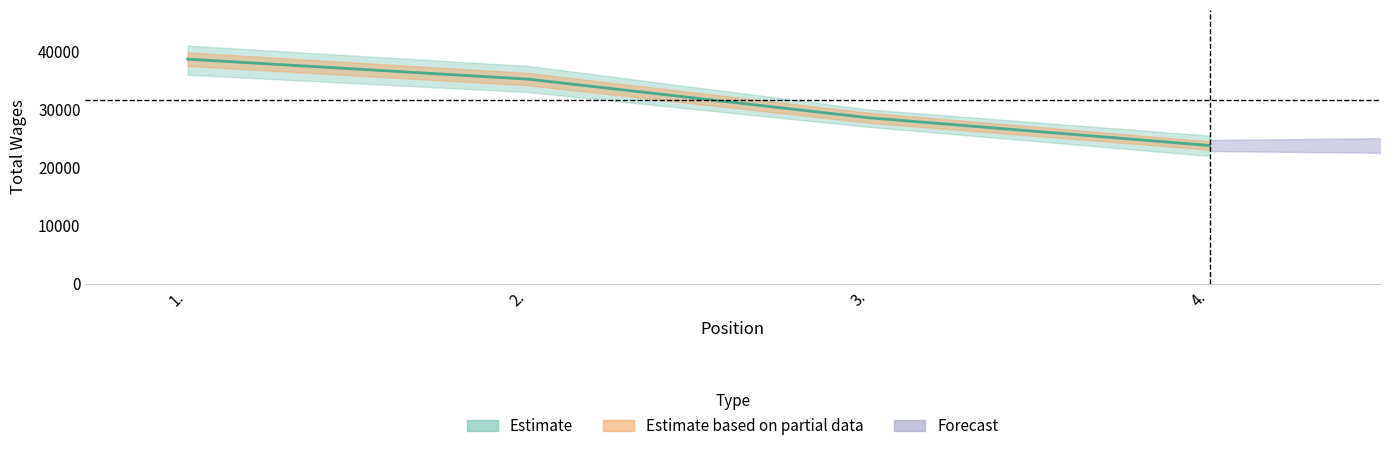

What is the greatest value displayed?

38673